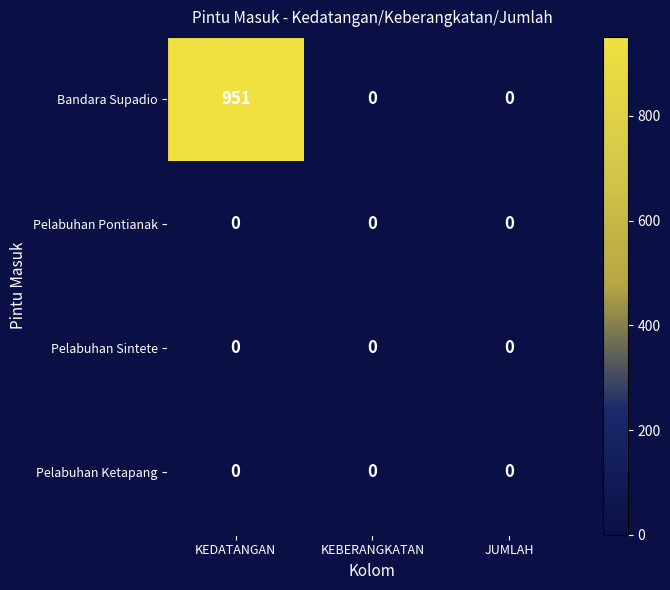

Which series has the widest spread of values?

Bandara Supadio